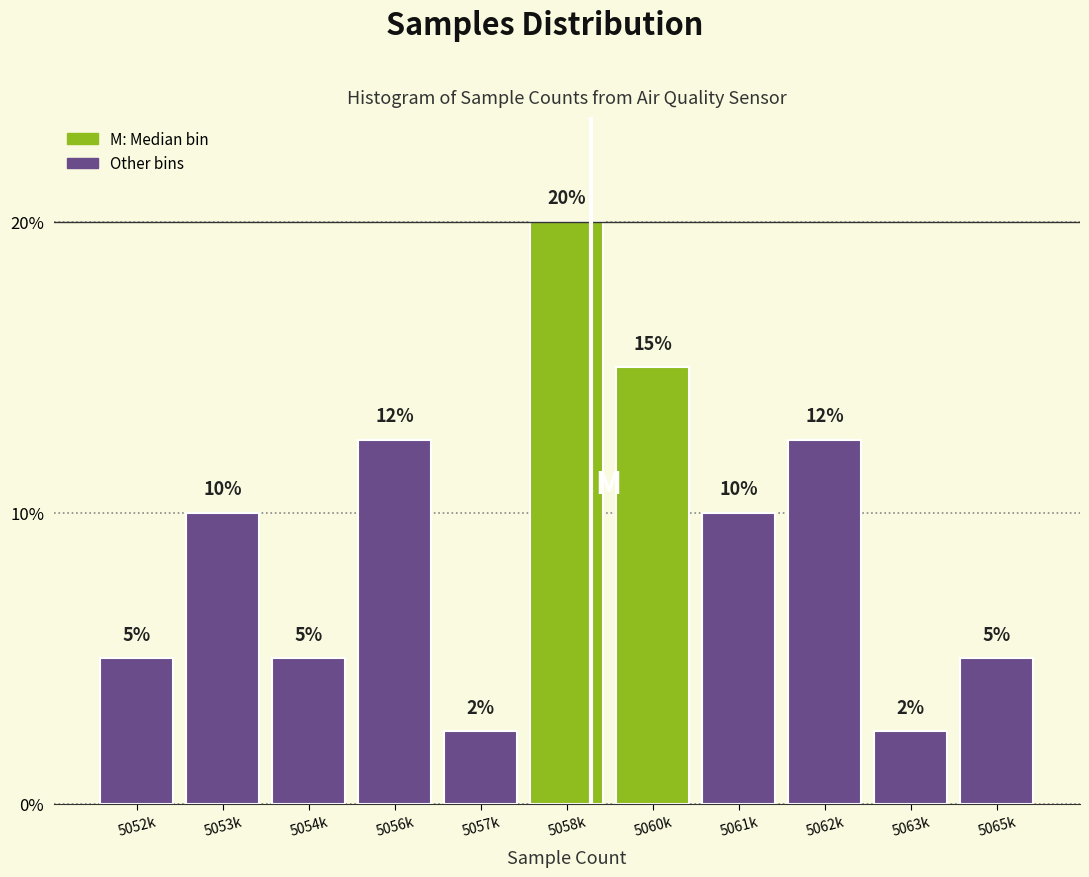

Which has a higher value, 5060k or 5063k?

5060k